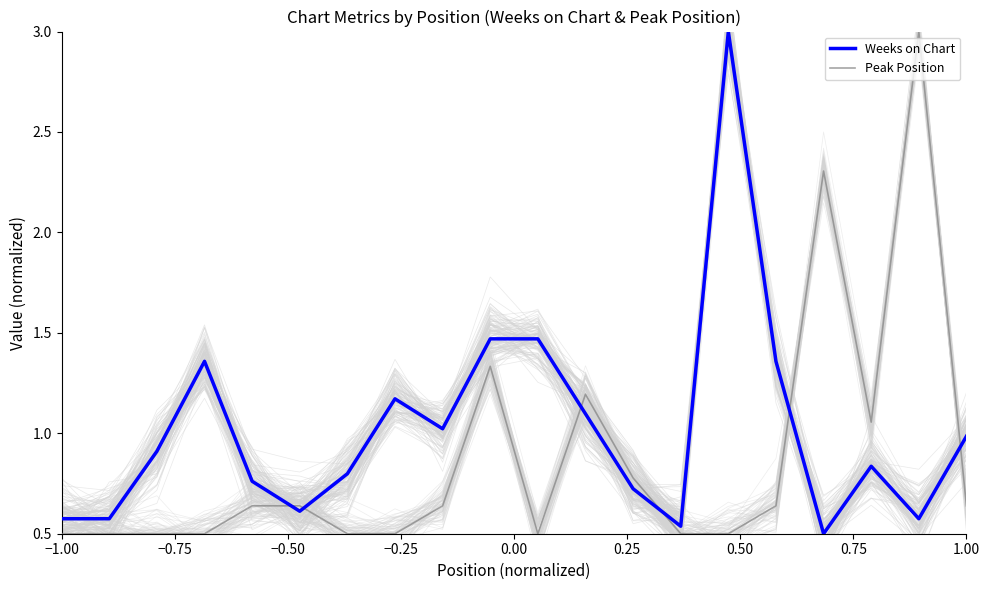

What is the sum of all Weeks on Chart values?

20.3